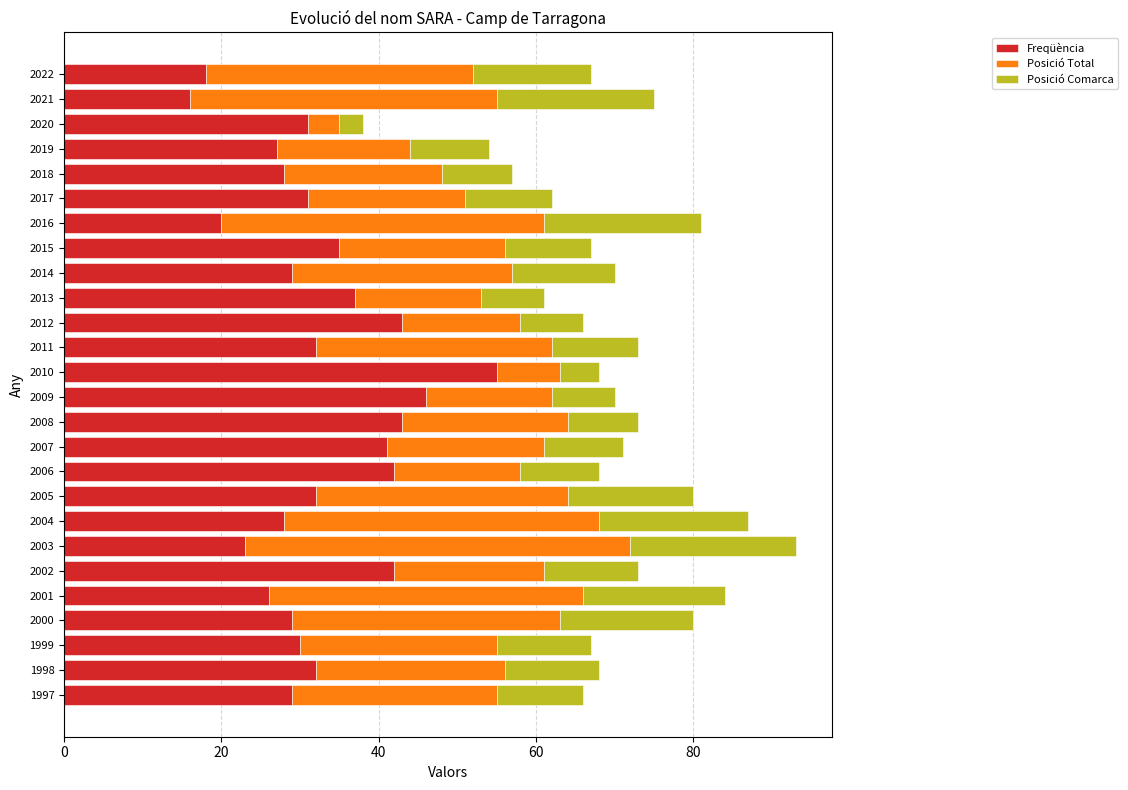

At which category is the sum across all series the highest?

2003